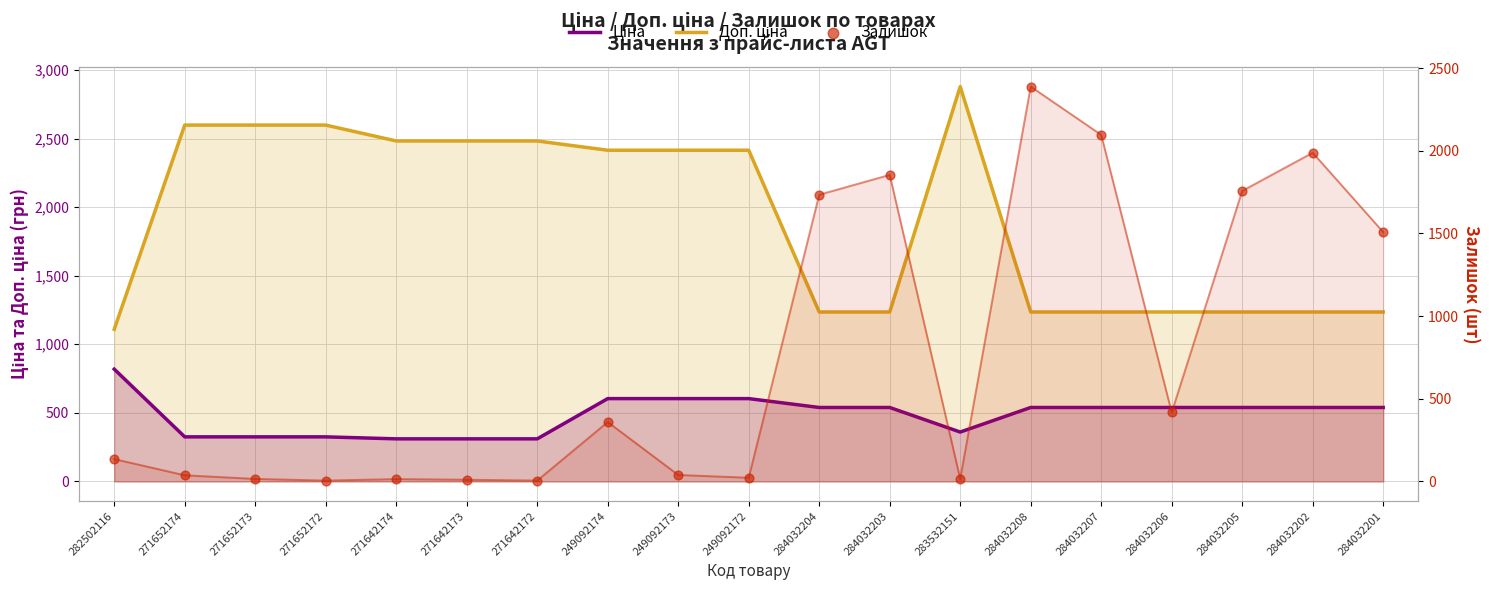

What are all the series names shown in the legend?

Ціна, Доп. ціна, Залишок